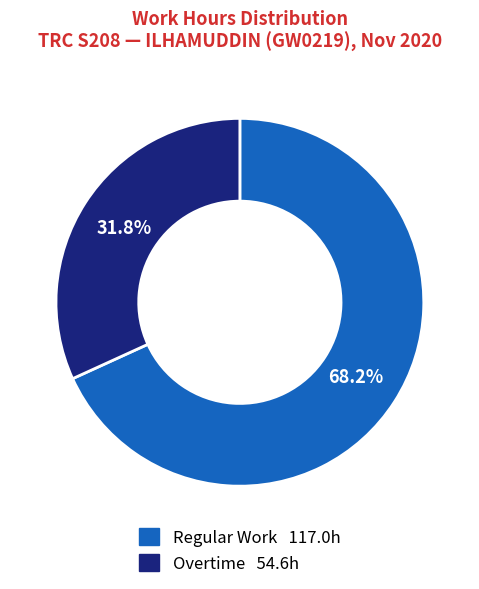

Does any single category account for the majority?

Yes